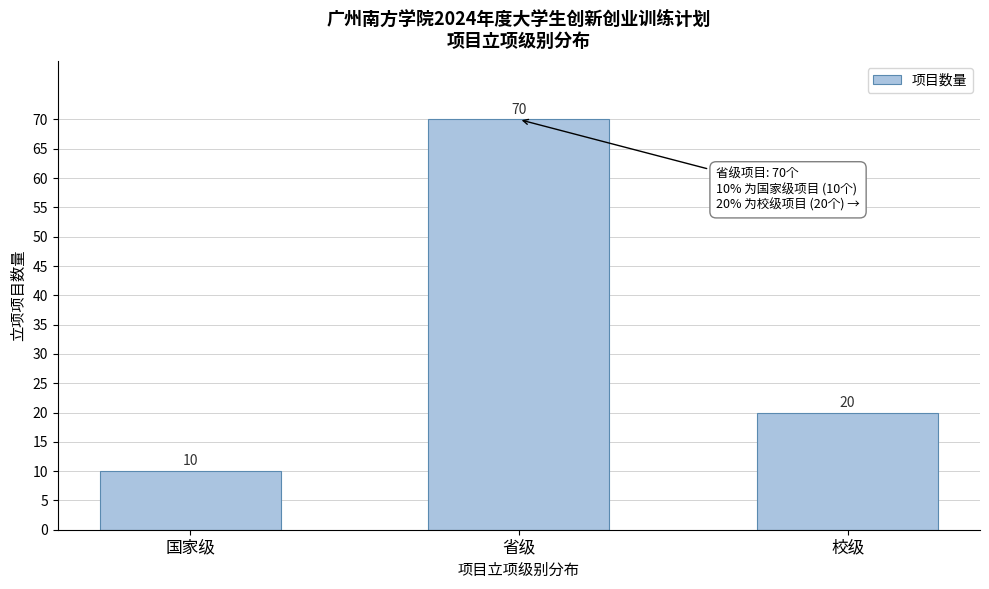

Reading right to left, list all the values displayed in this chart.

20	70	10